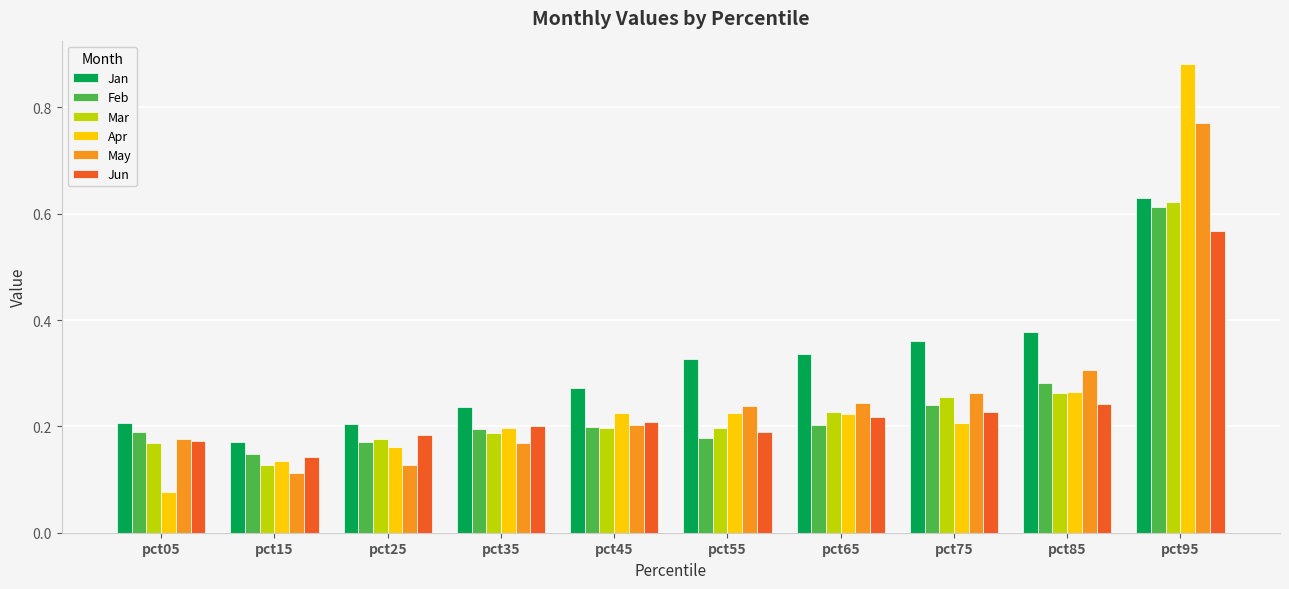

What is the difference between the maximum and minimum values in the Mar series?

0.5